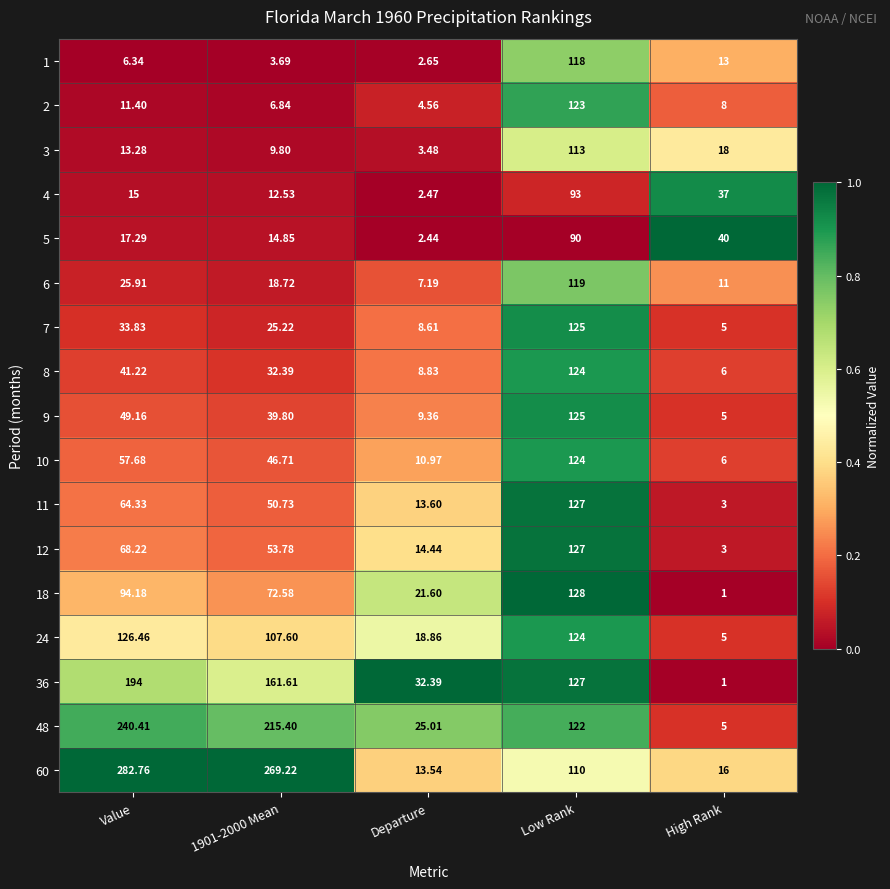

Count the number of categories in the chart.

5